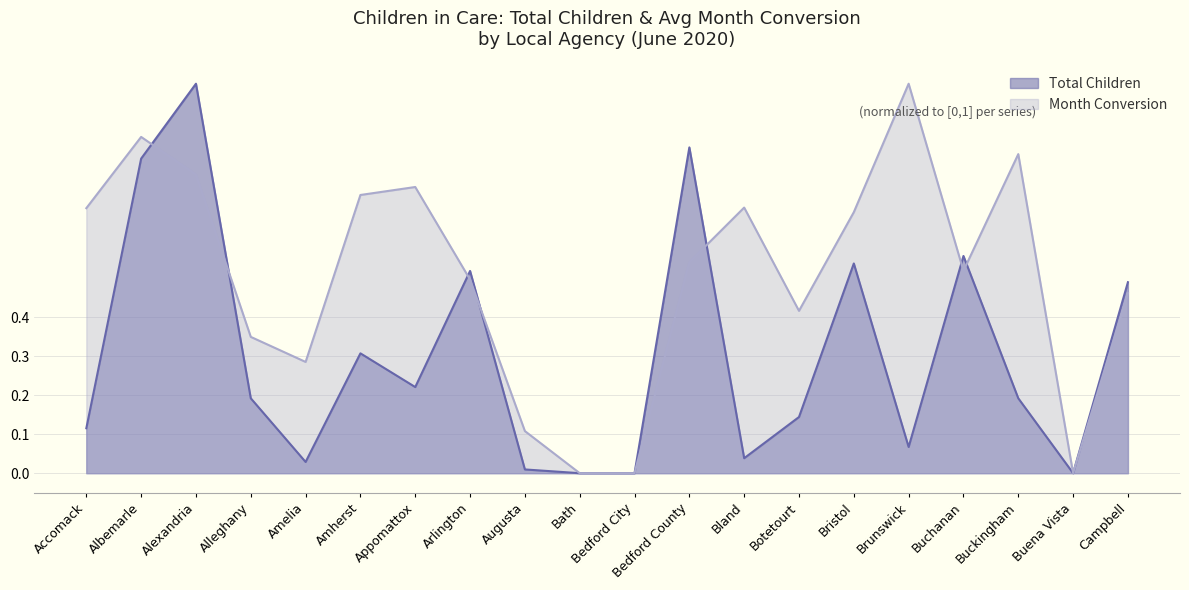

Where is the first local maximum for Month Conversion?

Albemarle